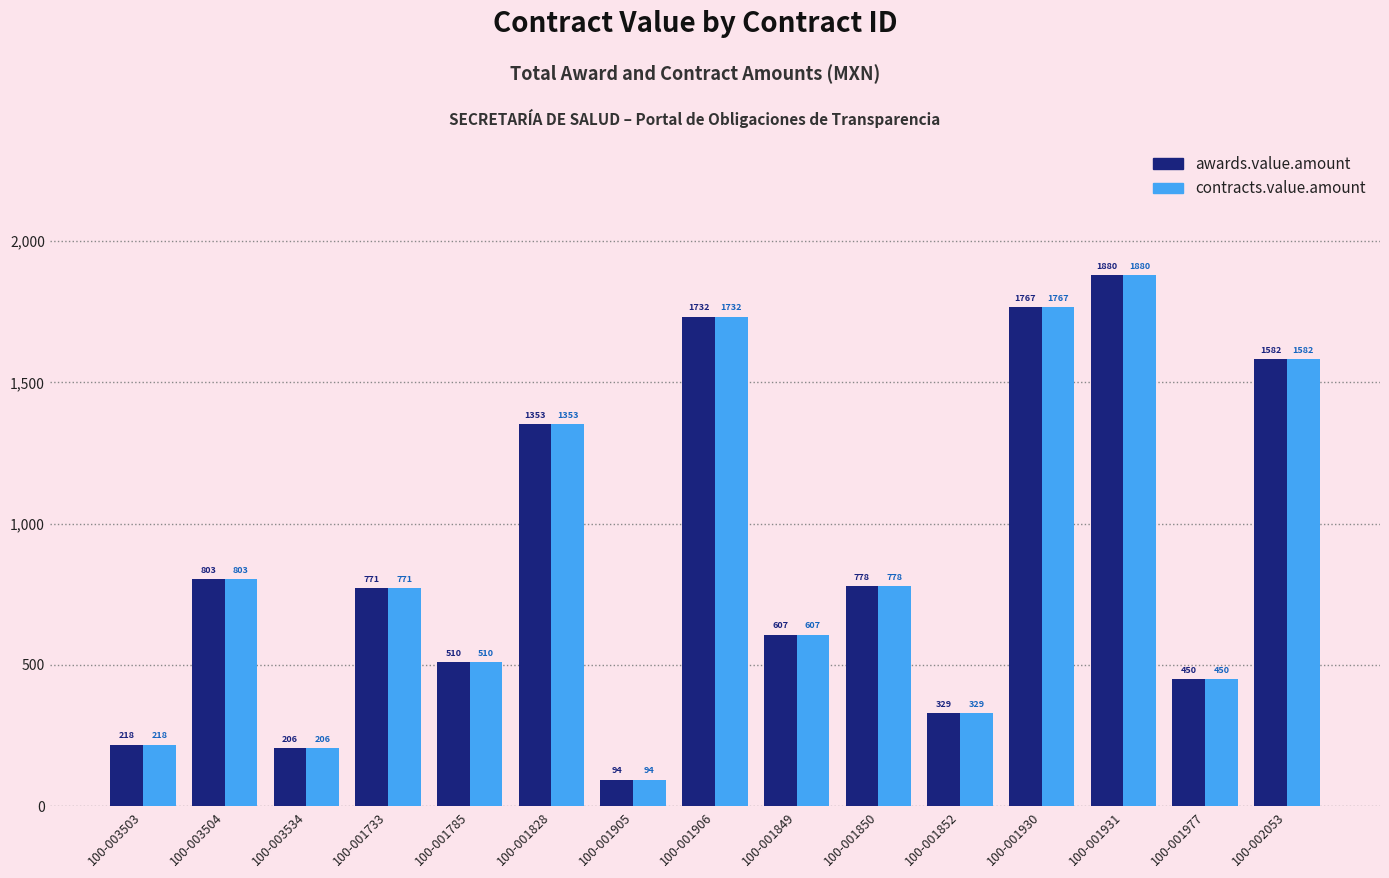

What is the sum of all contracts.value.amount values?

13089.1